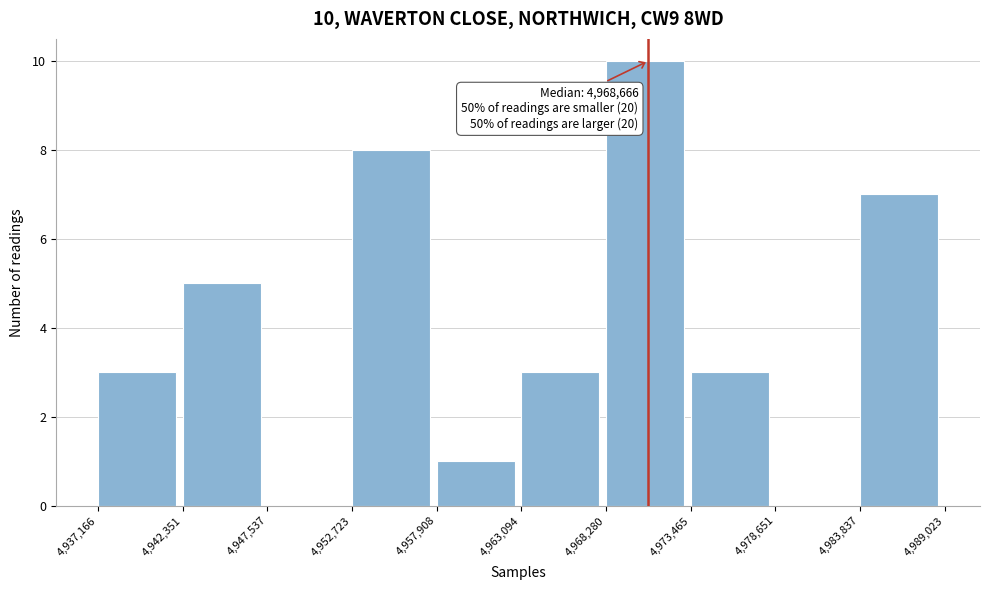

Over which range of the x-axis is the bar tallest?

4,968,280 to 4,973,465